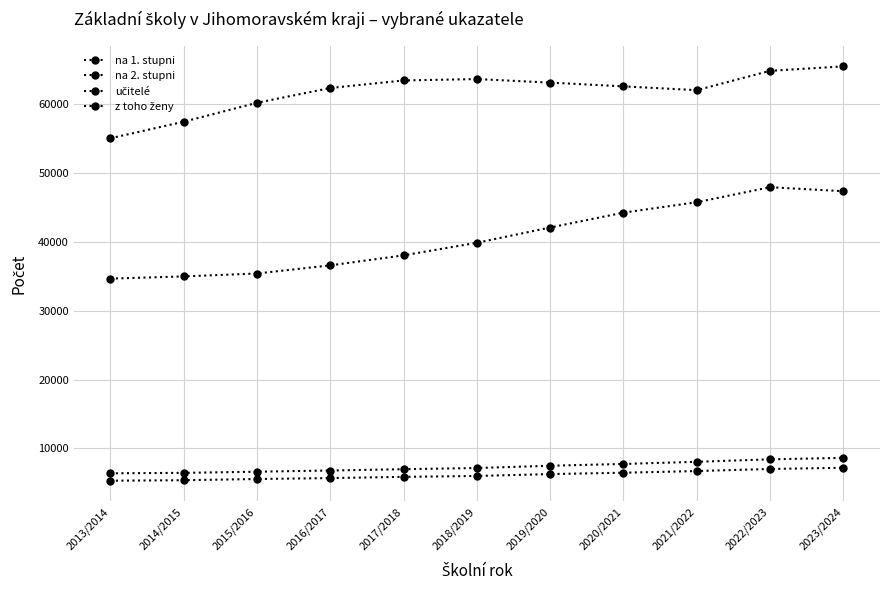

Which series has the largest range (max minus min)?

na 2. stupni